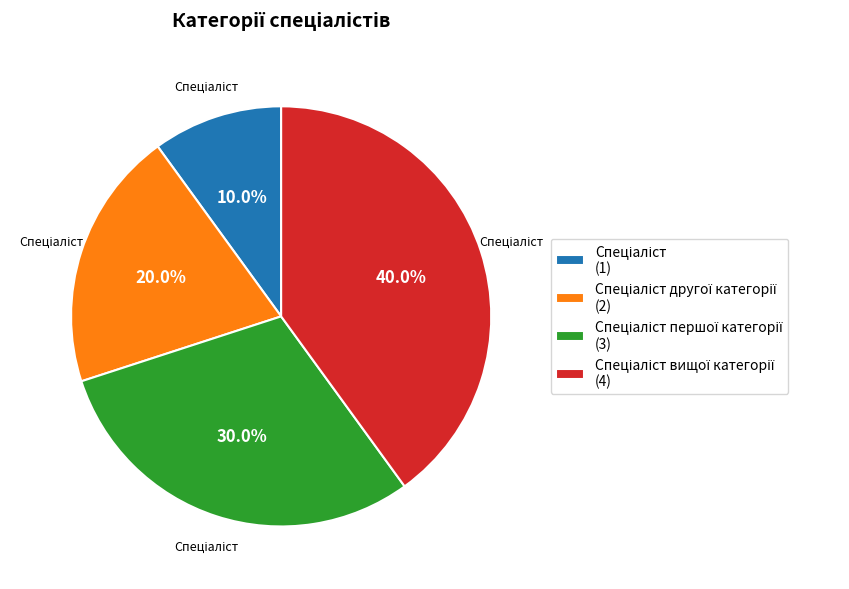

Is there a majority slice in this chart?

No